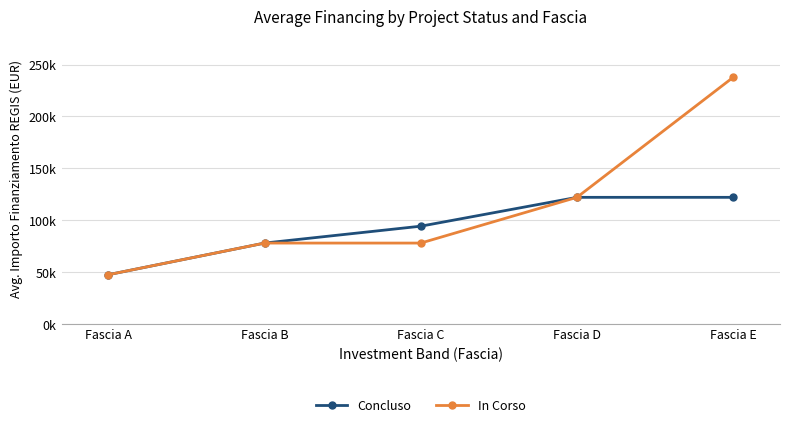

Which series has the largest total across all categories?

In Corso